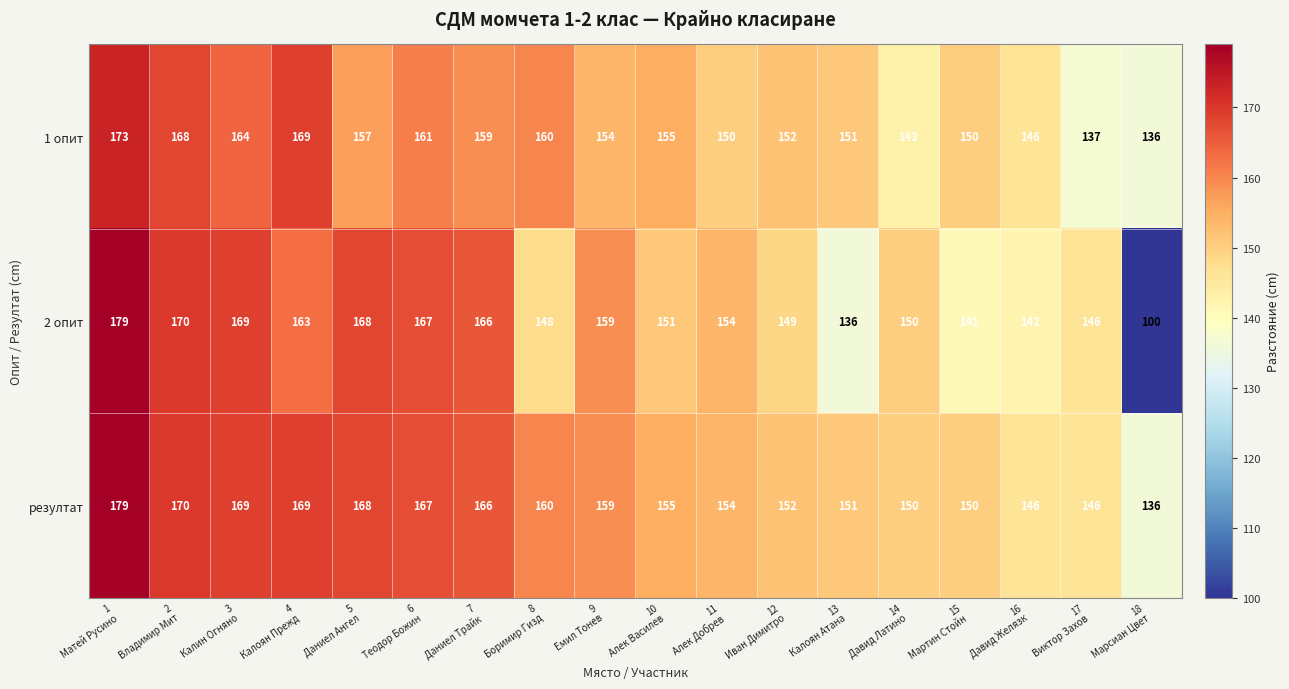

Which series has the largest range (max minus min)?

2 опит